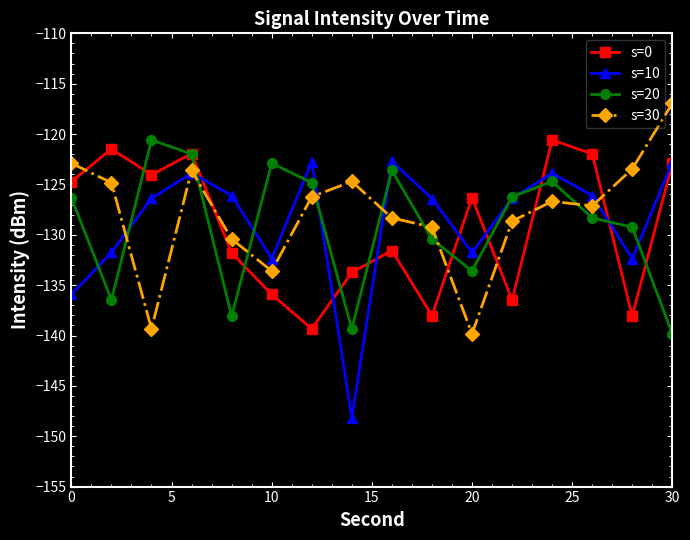

What is the value of the s=0 point at the 3rd from the left?

-124.0